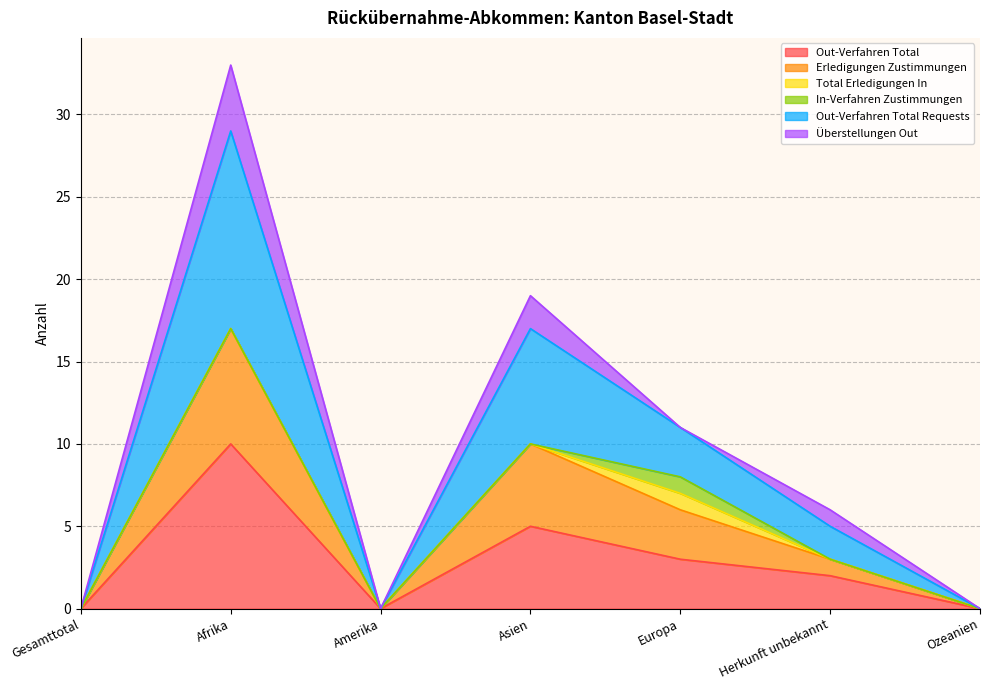

Does the chart have visible grid lines?

Yes